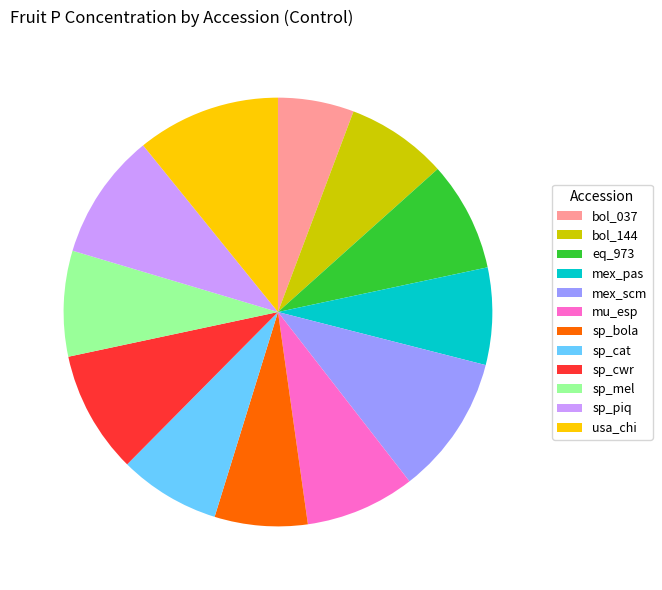

Do mu_esp and sp_bola together represent more than half of the pie?

No